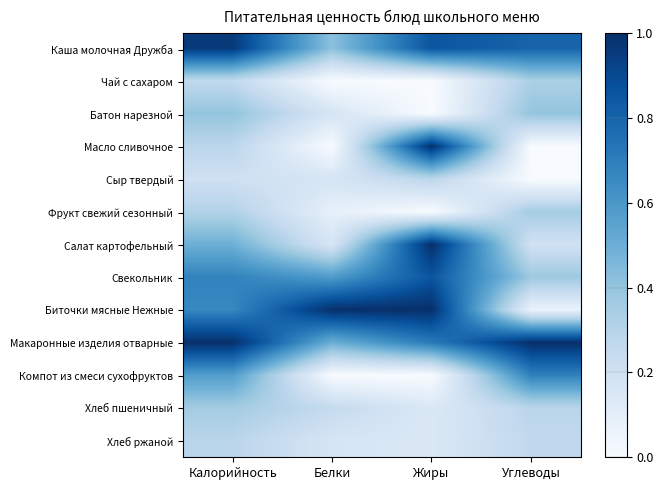

Reading left to right, list all the values displayed in this chart.

Каша молочная Дружба: Калорийность=1.0	Белки=0.4	Жиры=0.9	Углеводы=0.8
Чай с сахаром: Калорийность=0.3	Белки=0.0	Жиры=0.0	Углеводы=0.3
Батон нарезной: Калорийность=0.4	Белки=0.2	Жиры=0.0	Углеводы=0.4
Масло сливочное: Калорийность=0.3	Белки=0.0	Жиры=1.0	Углеводы=0.0
Сыр твердый: Калорийность=0.2	Белки=0.2	Жиры=0.3	Углеводы=0.0
Фрукт свежий сезонный: Калорийность=0.3	Белки=0.1	Жиры=0.0	Углеводы=0.4
Салат картофельный: Калорийность=0.5	Белки=0.2	Жиры=1.0	Углеводы=0.2
Свекольник: Калорийность=0.7	Белки=0.6	Жиры=0.9	Углеводы=0.4
Биточки мясные Нежные: Калорийность=0.7	Белки=1.0	Жиры=1.0	Углеводы=0.1
Макаронные изделия отварные: Калорийность=1.0	Белки=0.5	Жиры=0.7	Углеводы=1.0
Компот из смеси сухофруктов: Калорийность=0.6	Белки=0.0	Жиры=0.0	Углеводы=0.7
Хлеб пшеничный: Калорийность=0.4	Белки=0.2	Жиры=0.1	Углеводы=0.3
Хлеб ржаной: Калорийность=0.3	Белки=0.2	Жиры=0.1	Углеводы=0.3